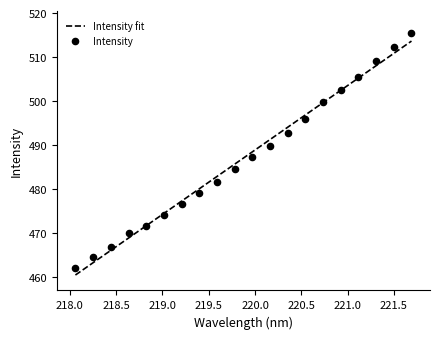

Between 221.3083 and 220.5444, which is larger?

221.3083